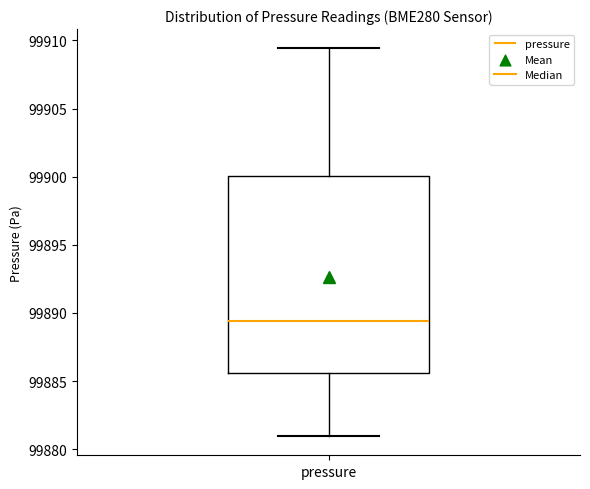

Where is the upper edge of the box for pressure on the y-axis? The values are not printed on the chart, so give them approximately, as read against the axis.

99900.0